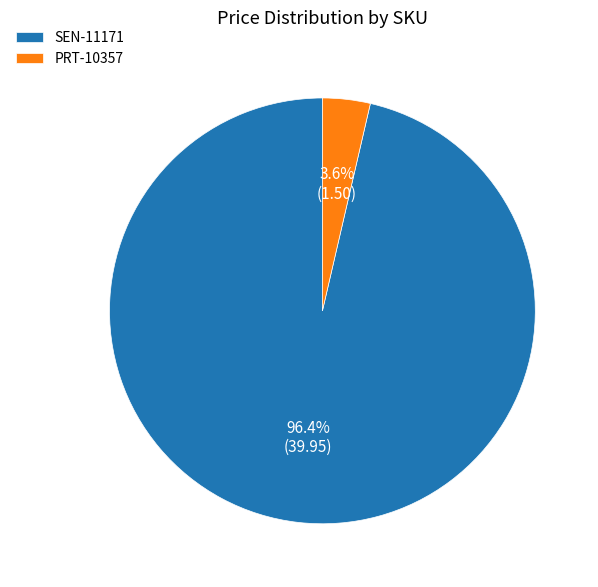

What is the majority slice?

SEN-11171